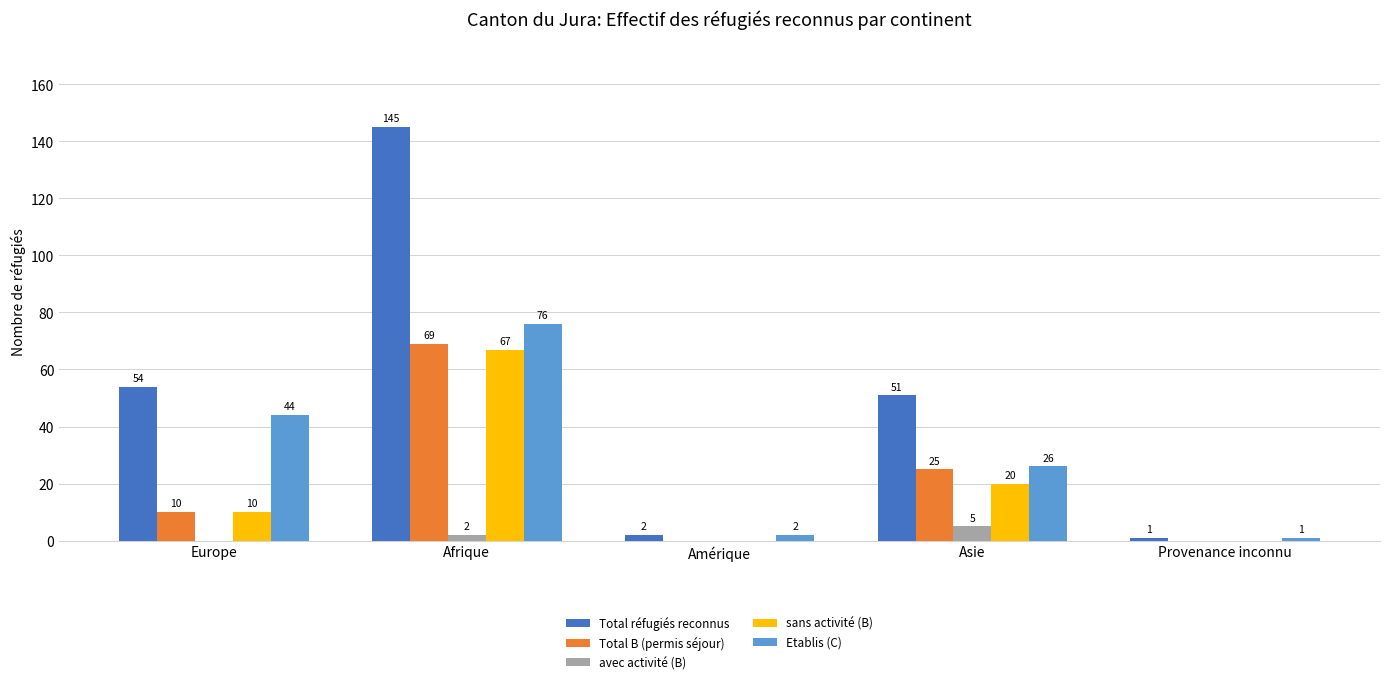

What is the sum of the Total B (permis séjour) values at Afrique and Europe?

79